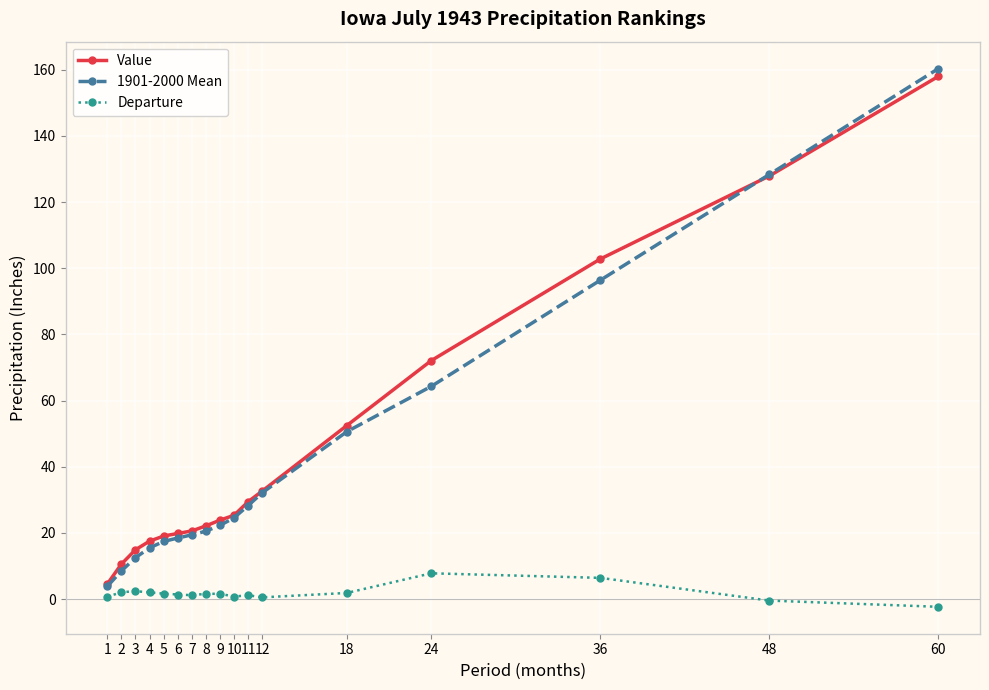

Does the chart display data point markers on the line(s)?

Yes